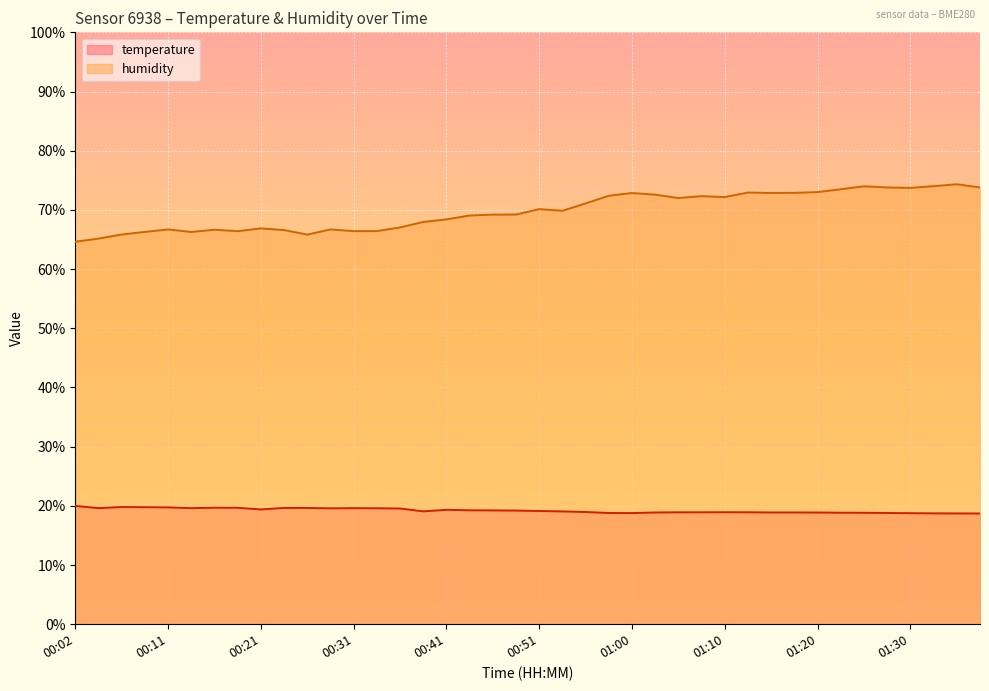

What is the value of the temperature point at the 4th from the left?

19.8